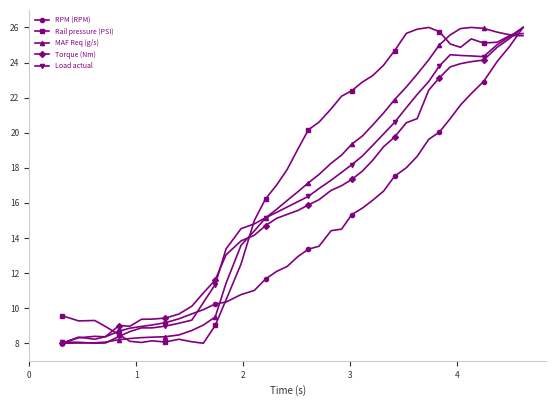

What is the greatest value displayed?

26.0